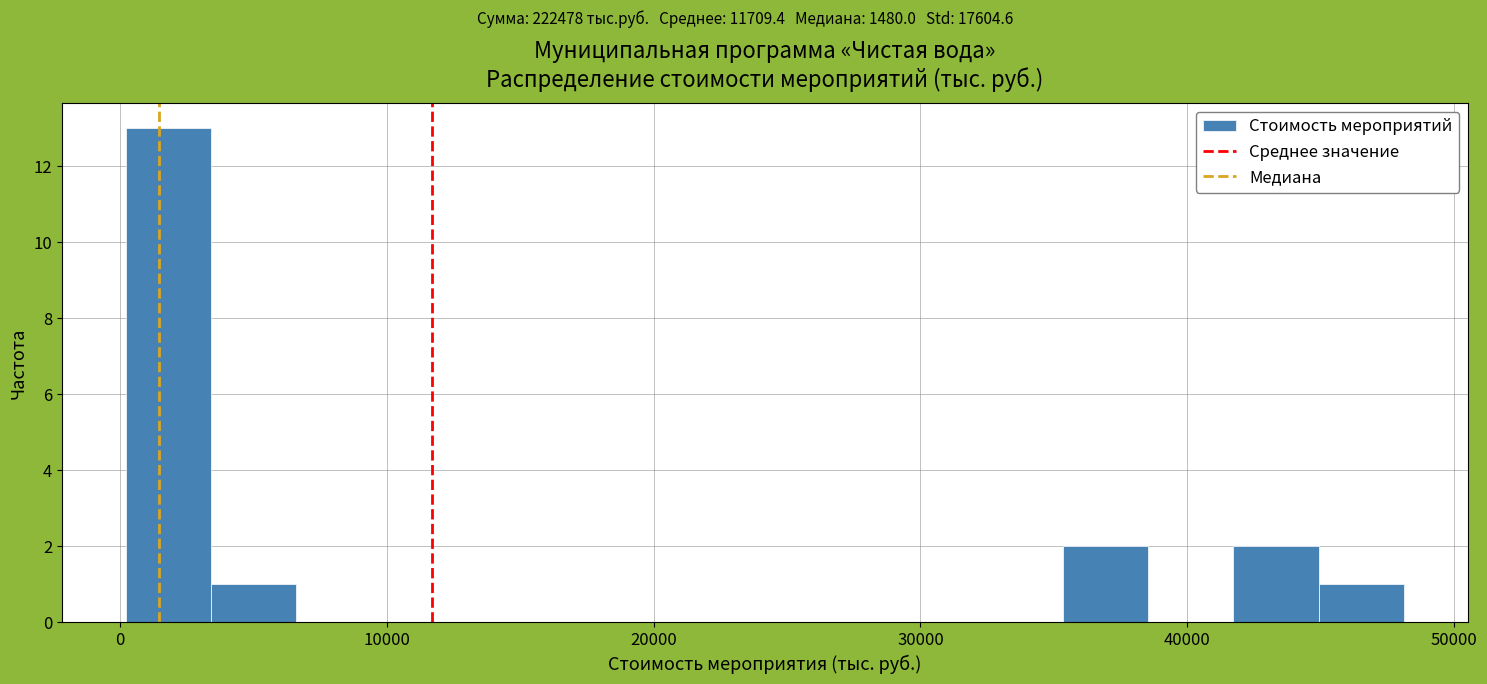

Read against the x-axis, roughly where is the centre of the tallest bar?

2000